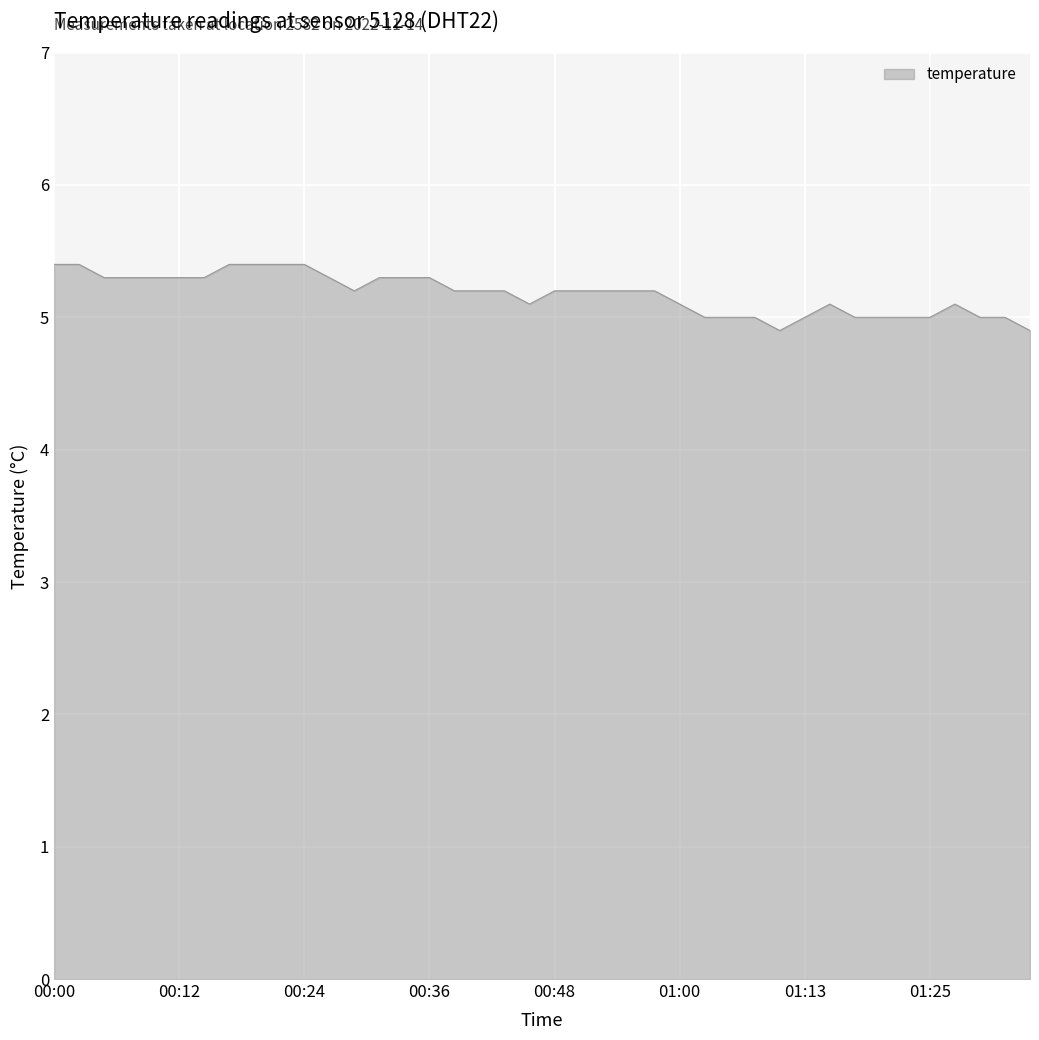

What is the difference between the maximum and minimum values?

0.5